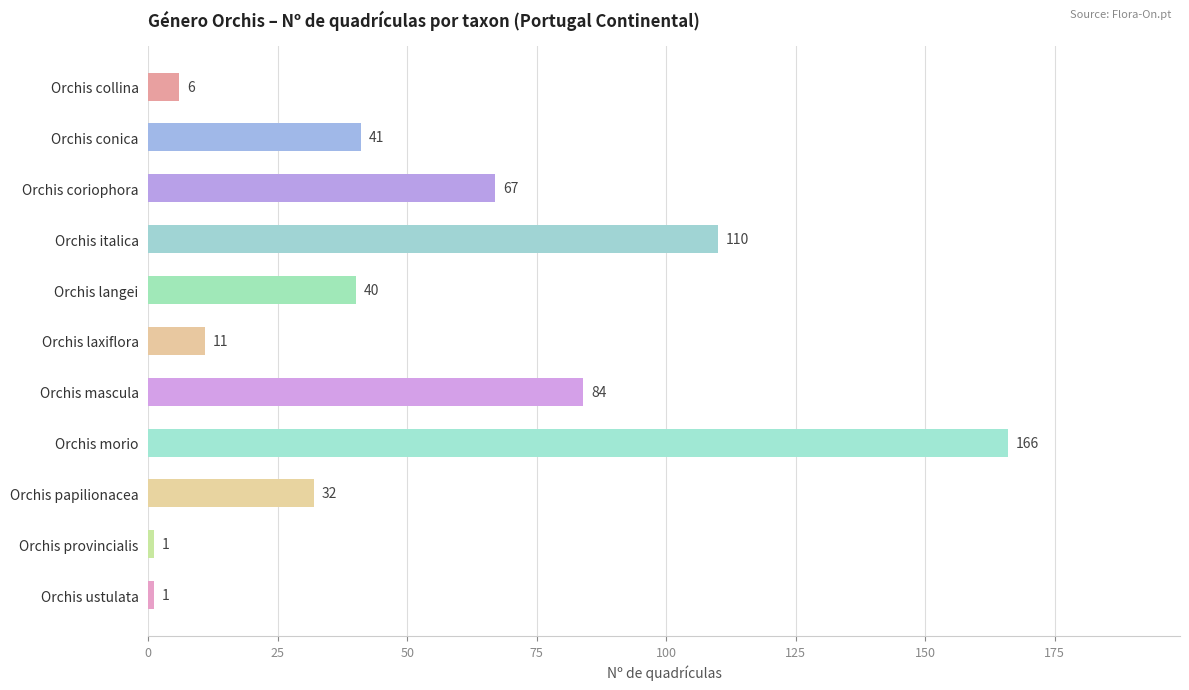

Are the bars grouped side by side (vs. stacked)?

No